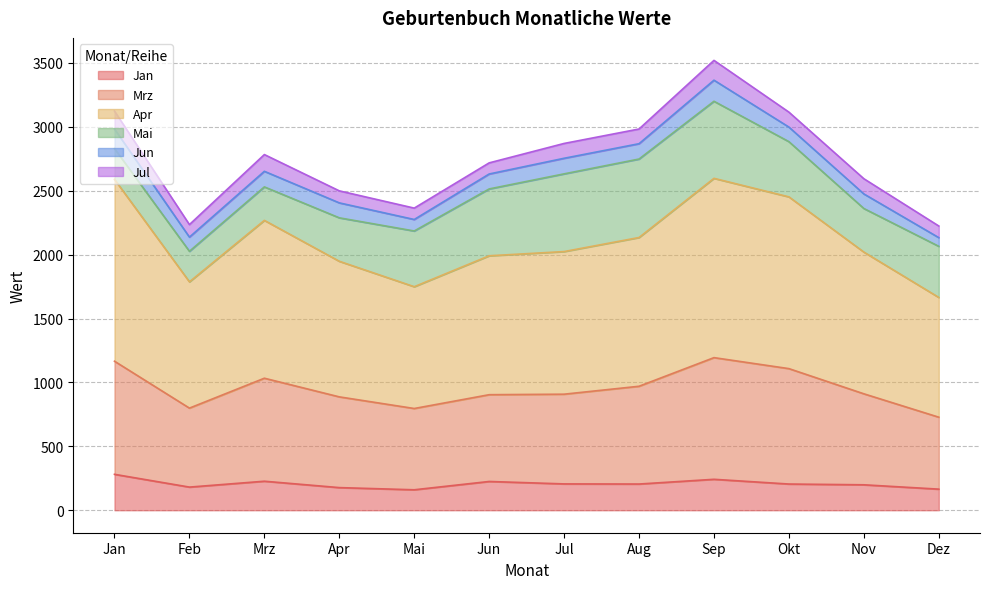

What is the highest value of the Jan series?

281